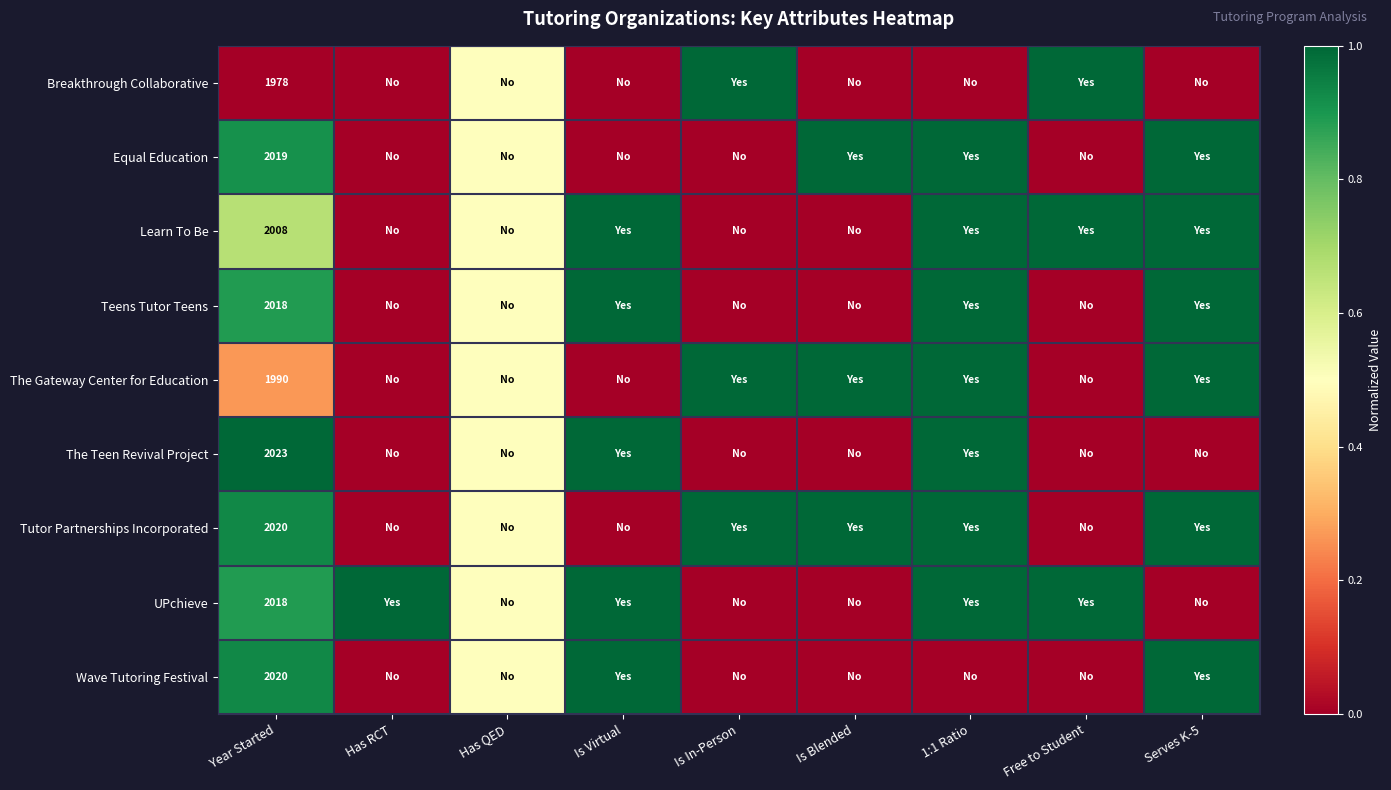

What is the total value across all series at Year Started?

18094.0